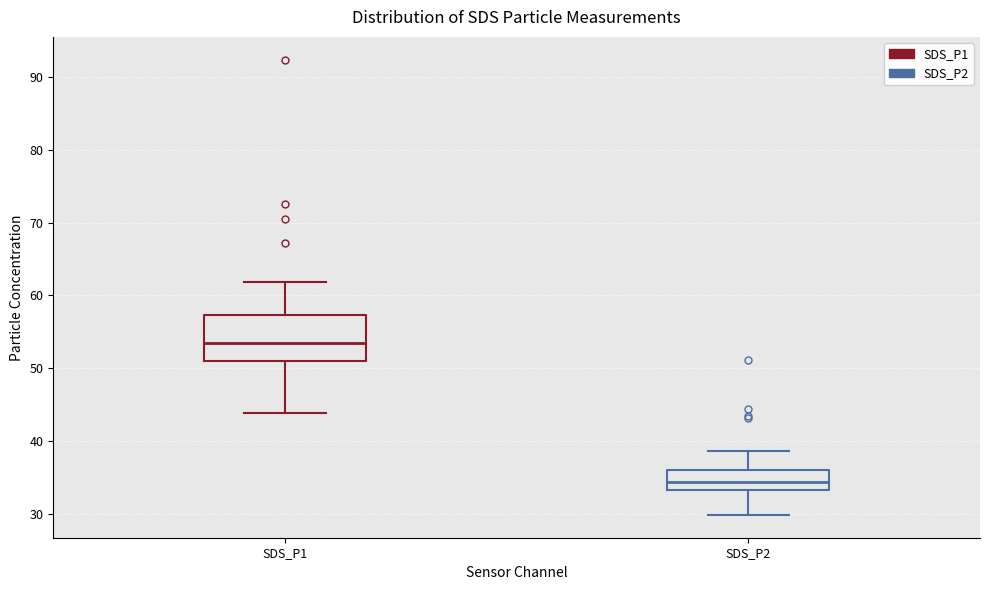

Which box has the highest median line?

SDS_P1